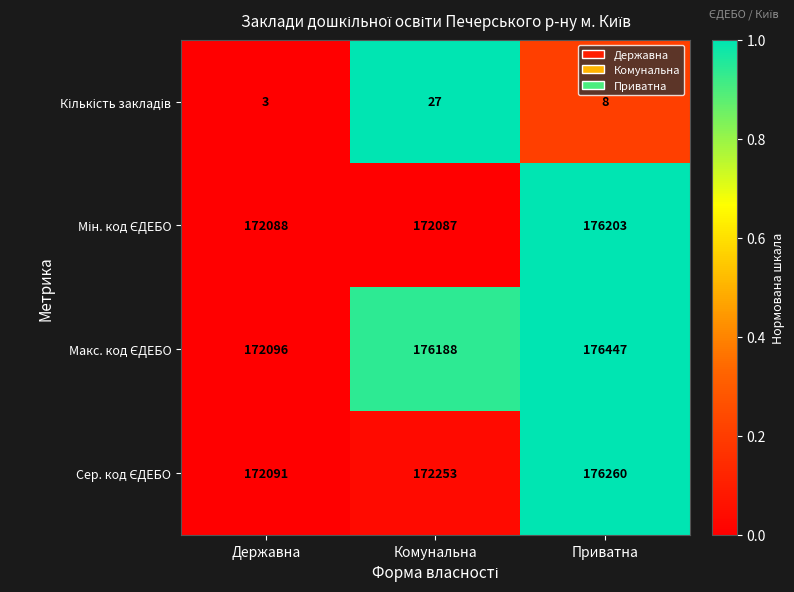

At which category is the sum across all series the highest?

Приватна